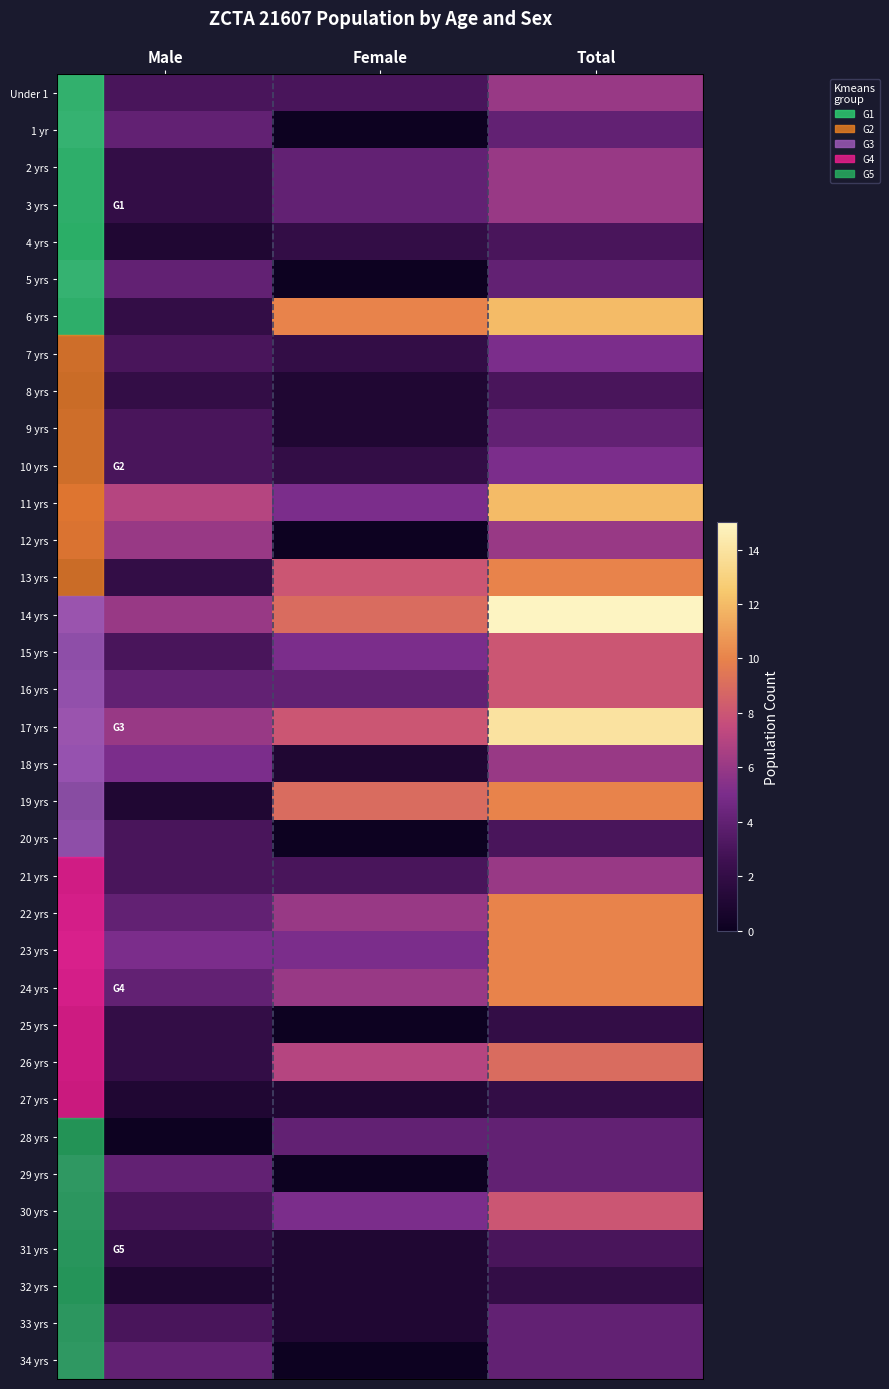

At which label does 18 yrs reach its peak?

Total